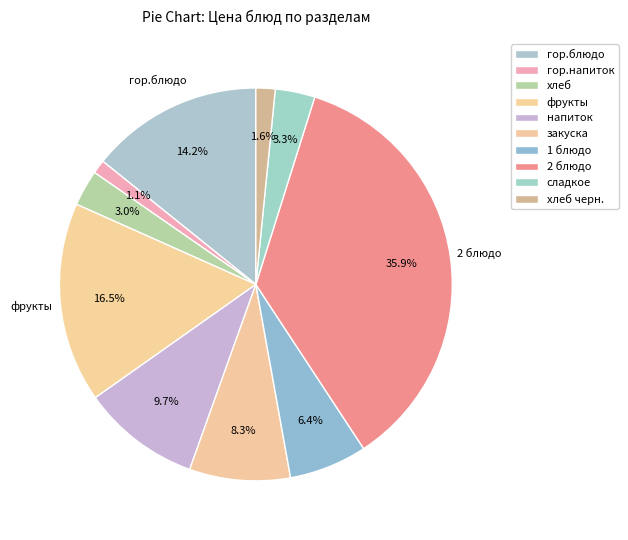

Which category has the smallest portion of the pie?

гор.напиток